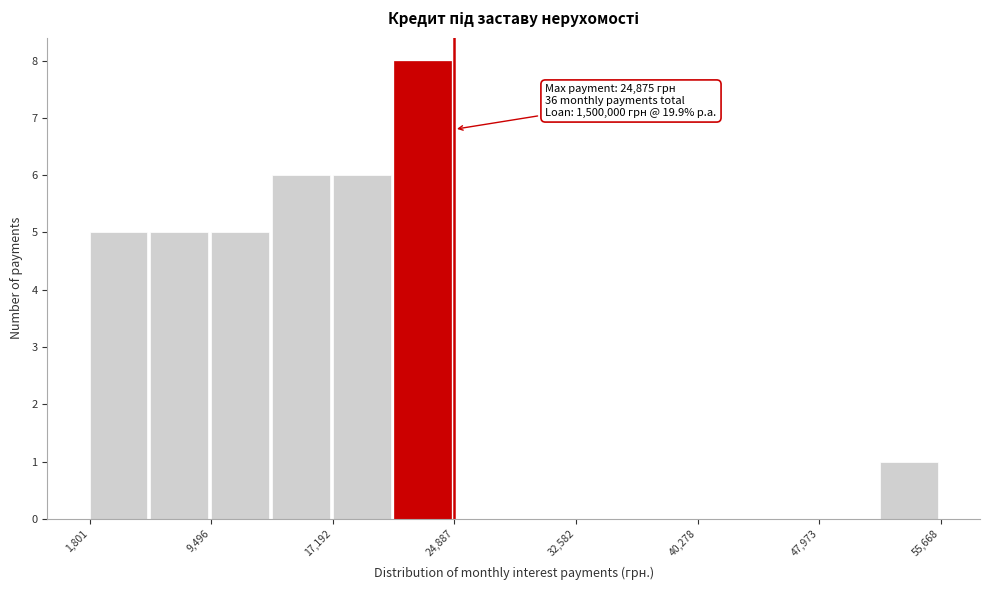

Read against the x-axis, roughly where is the centre of the tallest bar?

23000